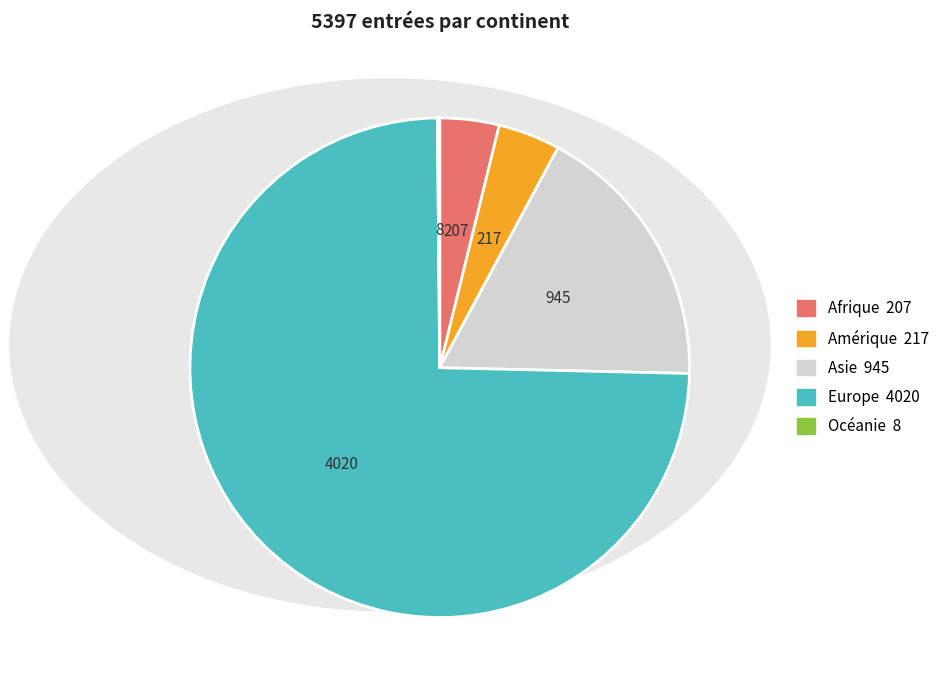

Which has a higher value, Europe or Afrique?

Europe